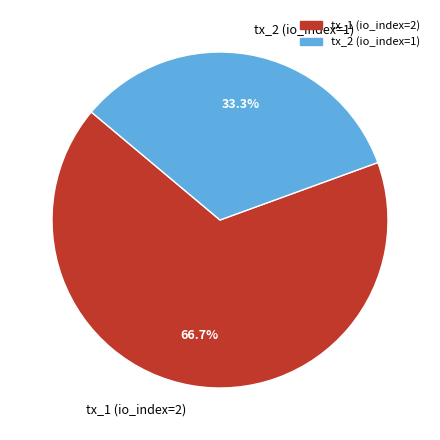

Approximately how many times larger is the value at tx_2 (io_index=1) compared to tx_1 (io_index=2)?

0.5